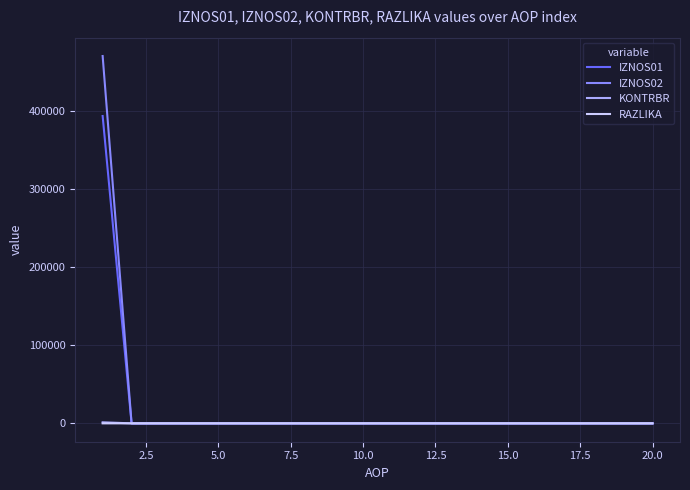

Which series has the widest spread of values?

IZNOS02